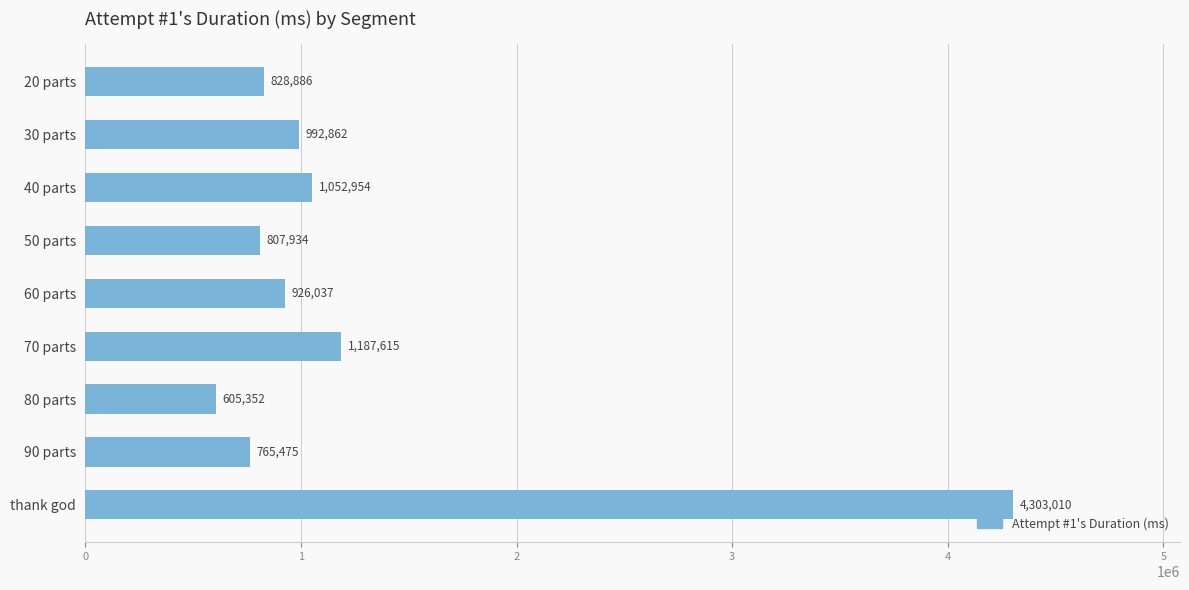

What is the change in value from 60 parts to thank god?

+3376973